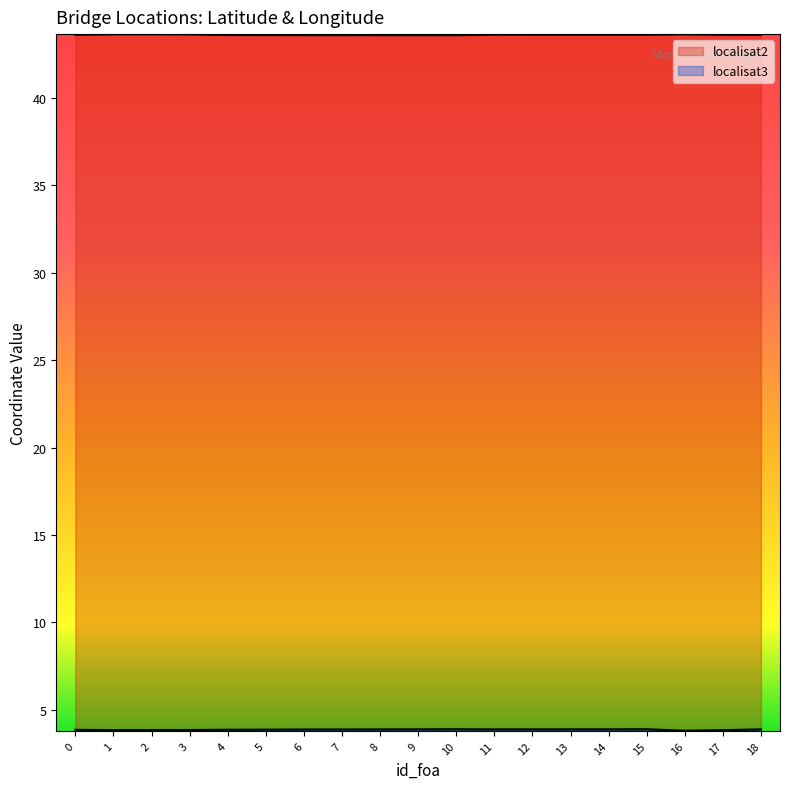

At how many categories does at least one series exceed 23?

19